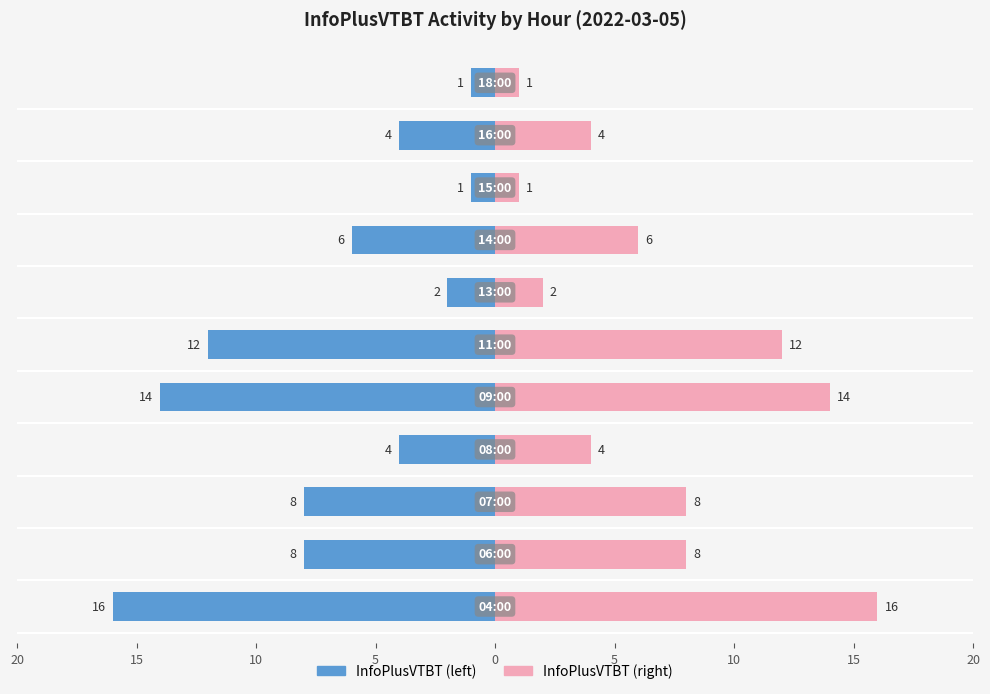

List the series in order of their peak value, lowest first.

InfoPlusVTBT, InfoPlusVTBT (right)